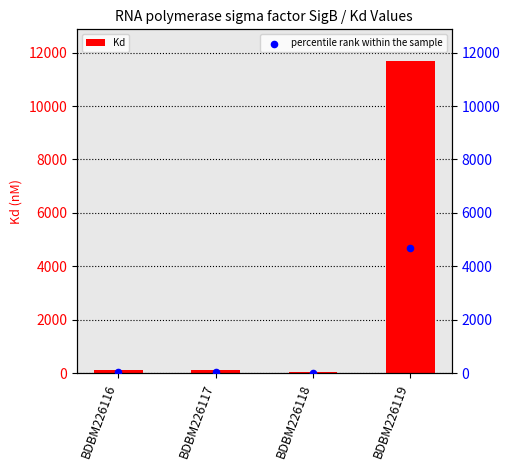

Which series contains the lowest Y value?

percentile rank within the sample